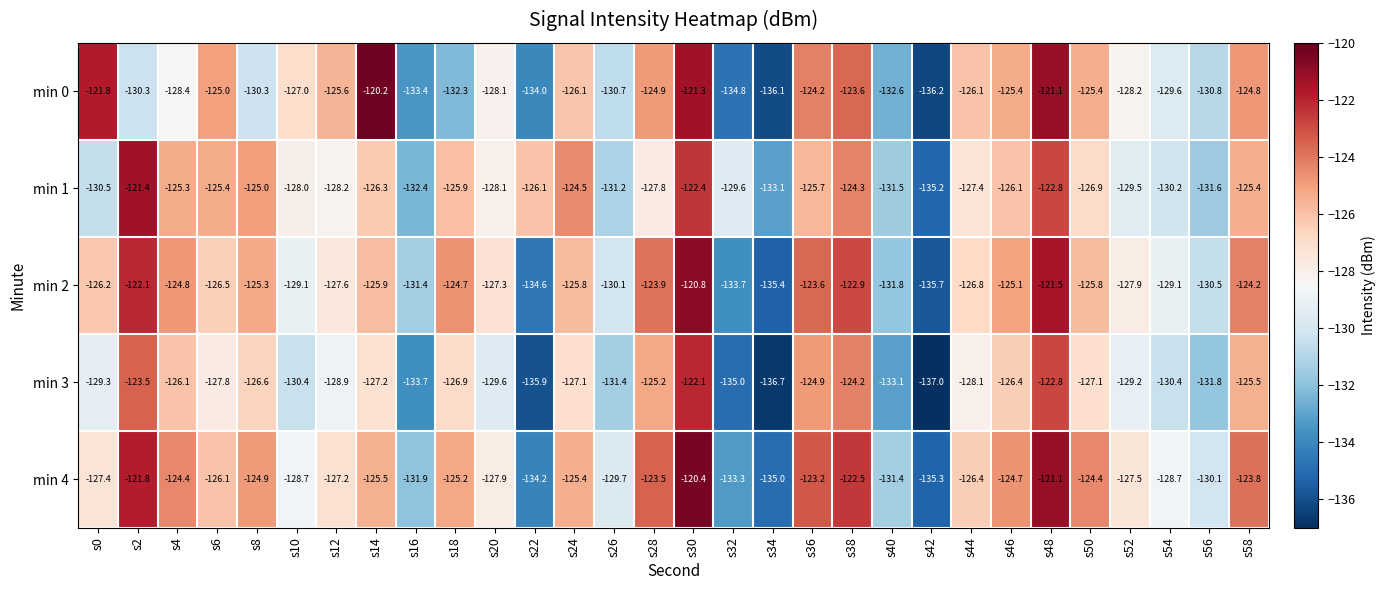

The min 2 series shows -57.0 at s6. True or false?

False